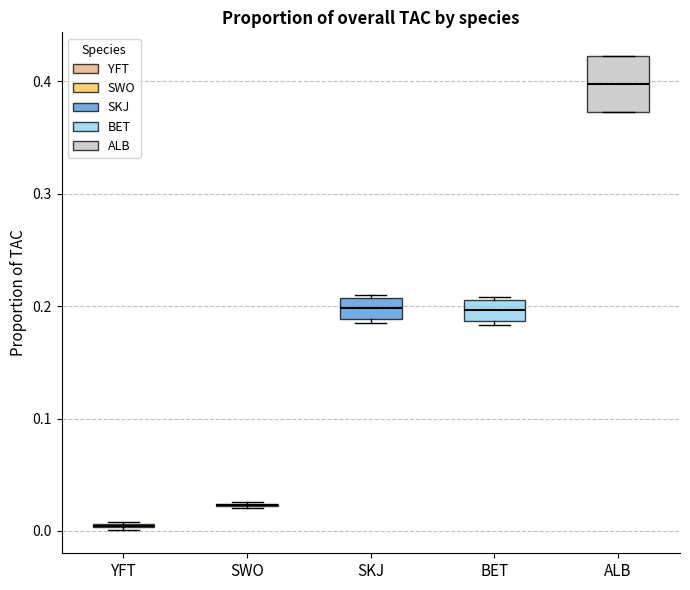

Which box is the tallest, from its lower edge to its upper edge?

ALB